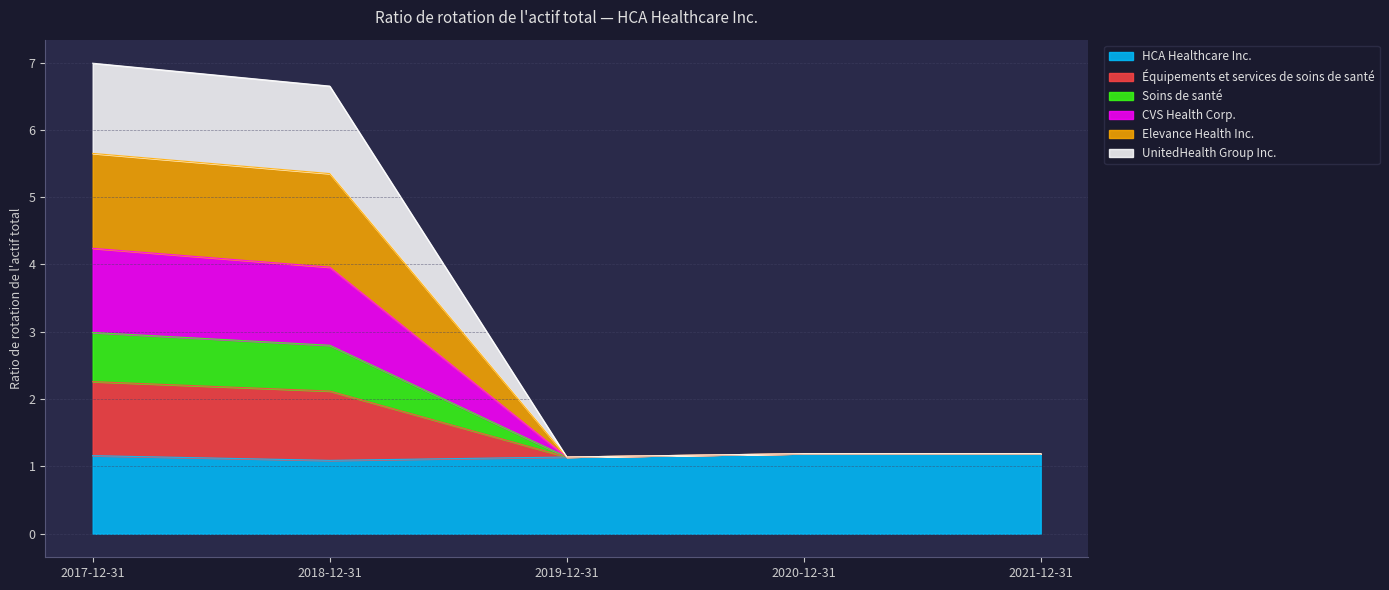

What is the total value across all series at 2021-12-31?

1.2